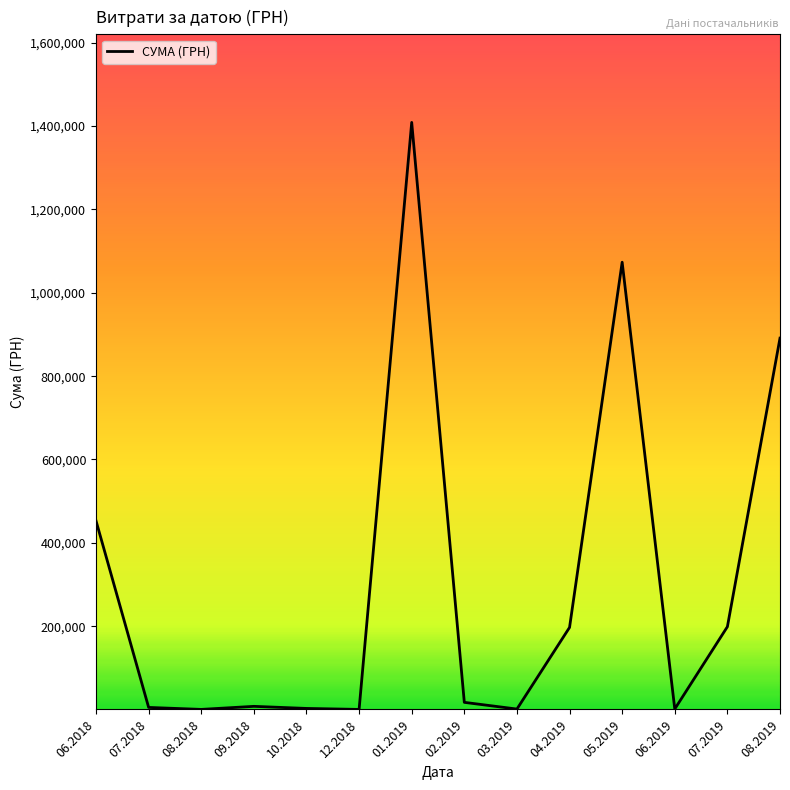

Count the number of categories in the chart.

14